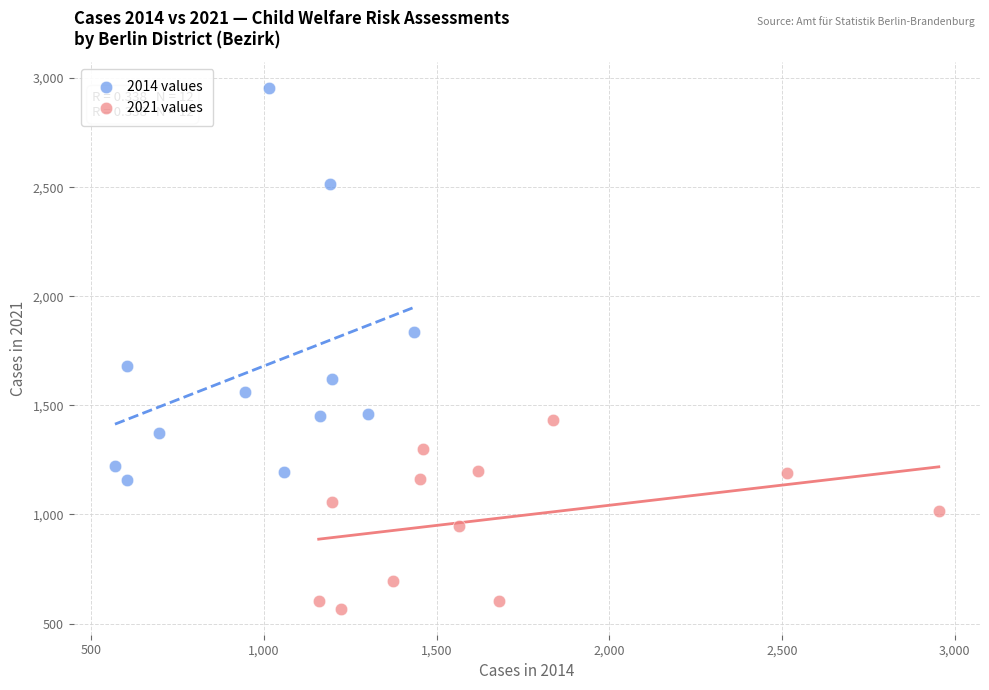

Which series contains the lowest Y value?

2021 values